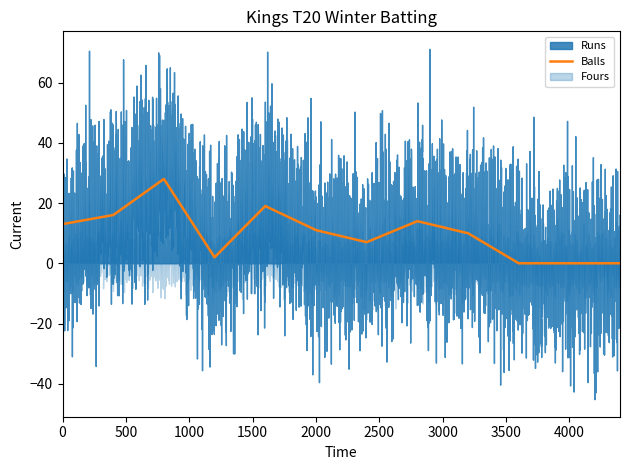

True or false: Balls and Runs intersect in this chart.

True